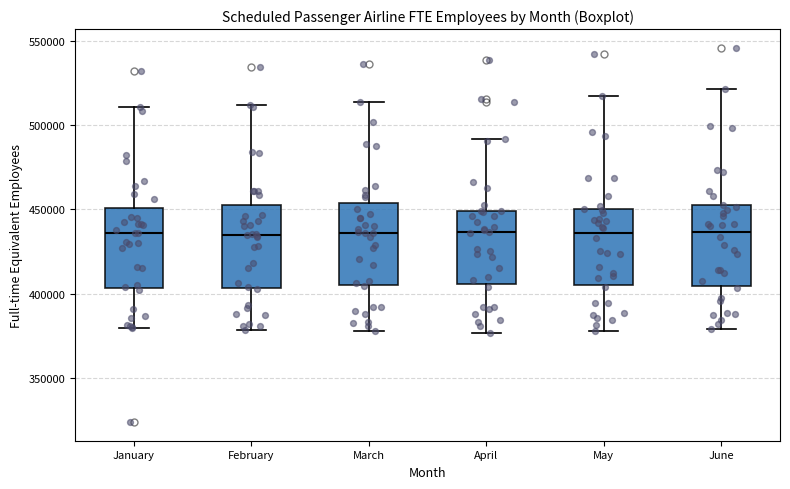

Where does the upper whisker of the box for March end on the y-axis? The values are not printed on the chart, so give them approximately, as read against the axis.

515000